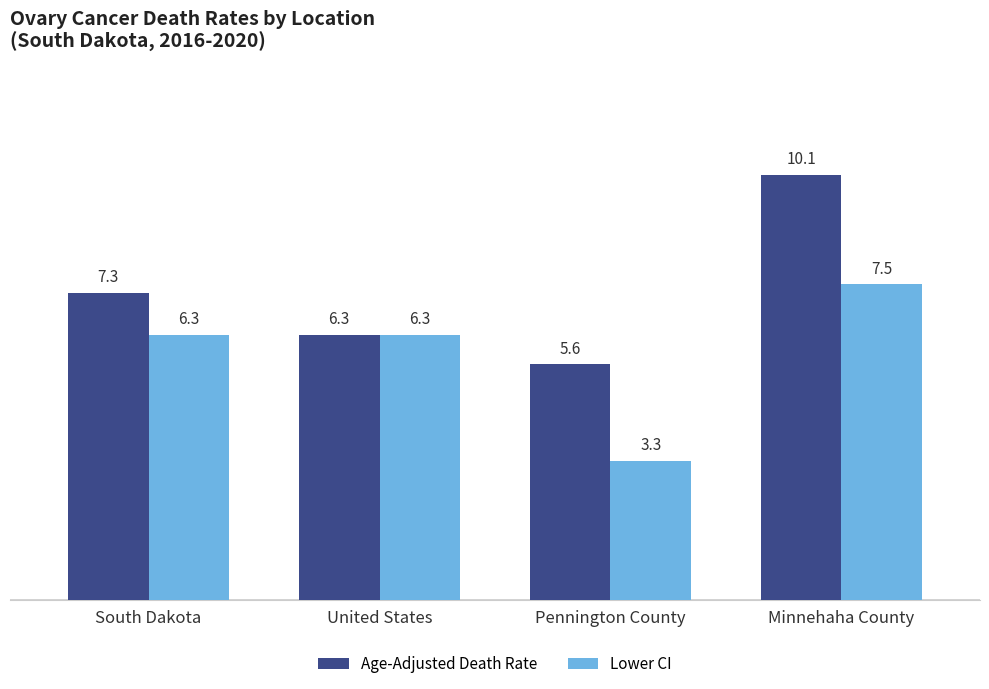

At how many categories does at least one series exceed 8?

1